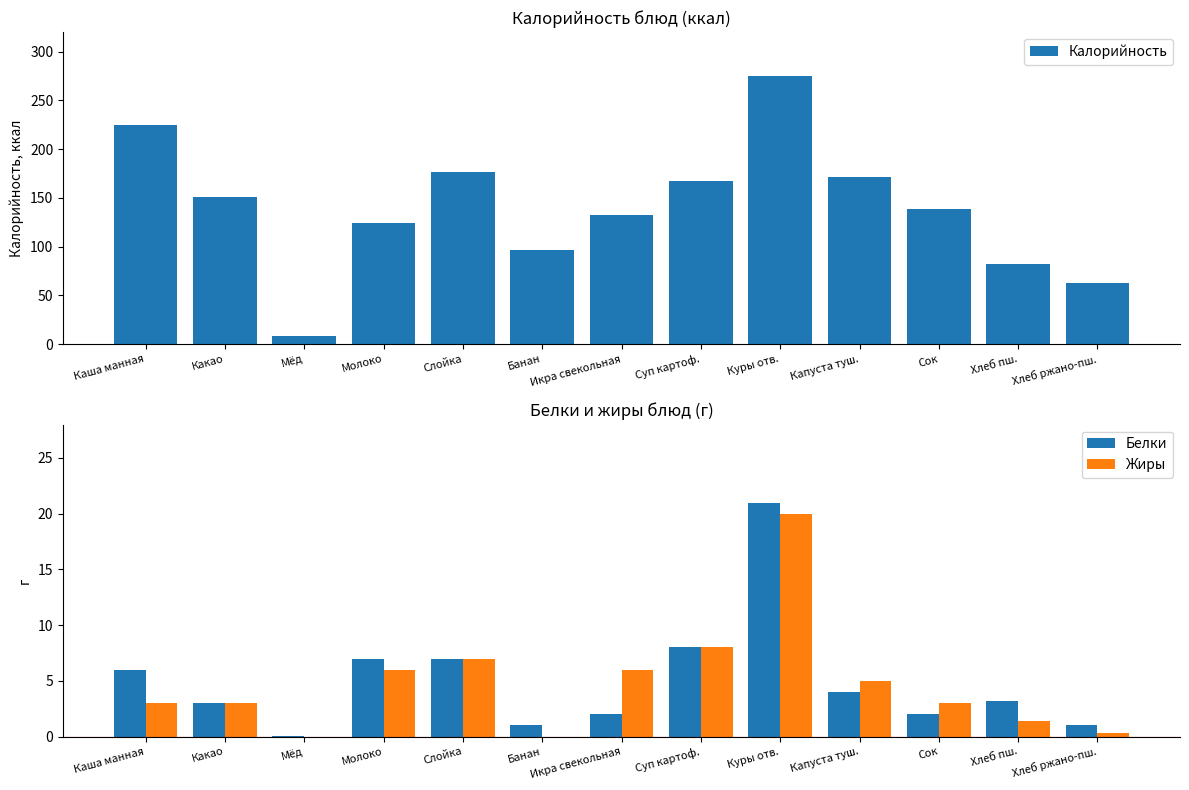

Reading right to left, what are all the values shown in this chart?

Калорийность: Хлеб ржано-пш.=63.0	Хлеб пш.=82.2	Сок=139.0	Капуста туш.=171.8	Куры отв.=275.0	Суп картоф.=167.0	Икра свекольная=132.0	Банан=96.0	Слойка=176.5	Молоко=124.0	Мёд=8.0	Какао=150.8	Каша манная=225.0
Белки: Хлеб ржано-пш.=1.0	Хлеб пш.=3.2	Сок=2.0	Капуста туш.=4.0	Куры отв.=21.0	Суп картоф.=8.0	Икра свекольная=2.0	Банан=1.0	Слойка=7.0	Молоко=7.0	Мёд=0.1	Какао=3.0	Каша манная=6.0
Жиры: Хлеб ржано-пш.=0.4	Хлеб пш.=1.4	Сок=3.0	Капуста туш.=5.0	Куры отв.=20.0	Суп картоф.=8.0	Икра свекольная=6.0	Банан=0.0	Слойка=7.0	Молоко=6.0	Мёд=0.0	Какао=3.0	Каша манная=3.0